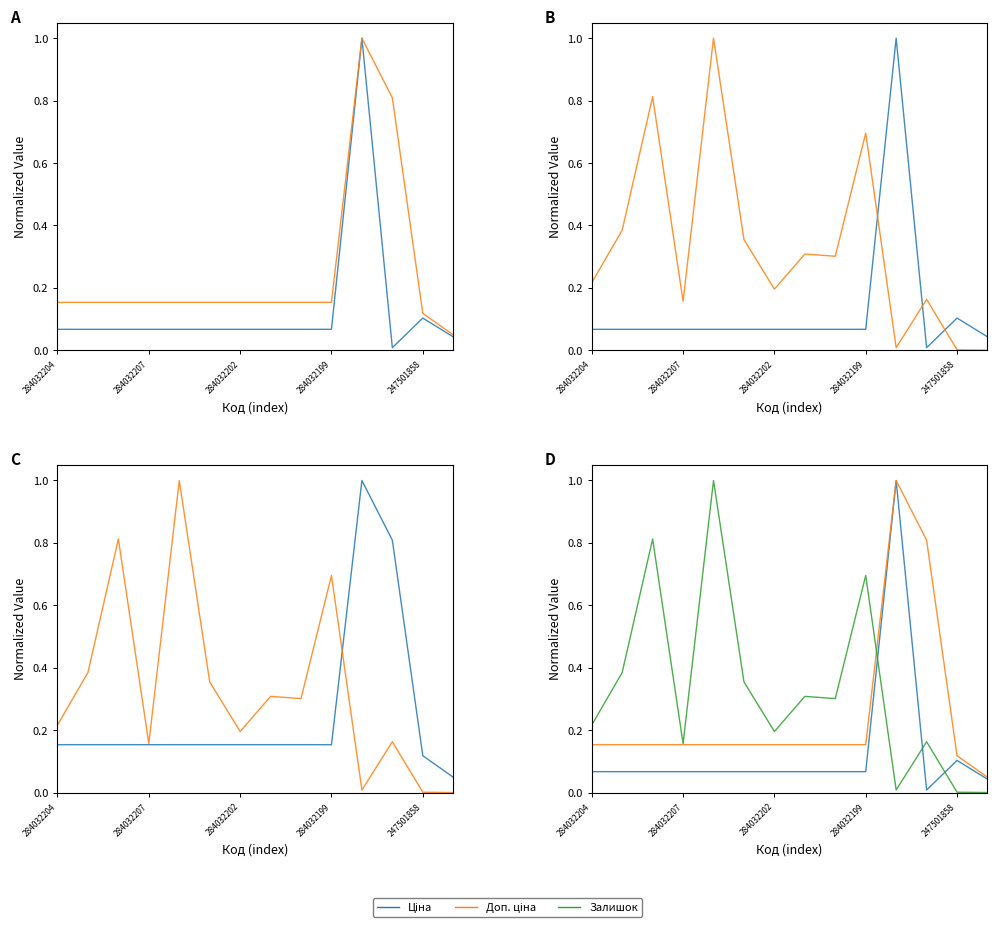

What position from the left is 8?

9